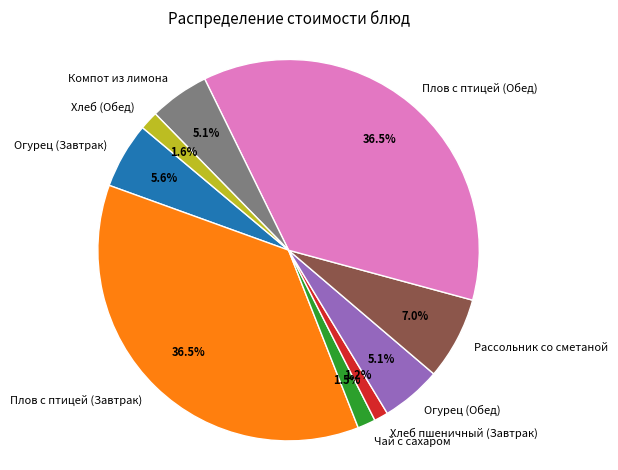

To the nearest percent, what percentage of the pie is Хлеб (Обед)?

2%